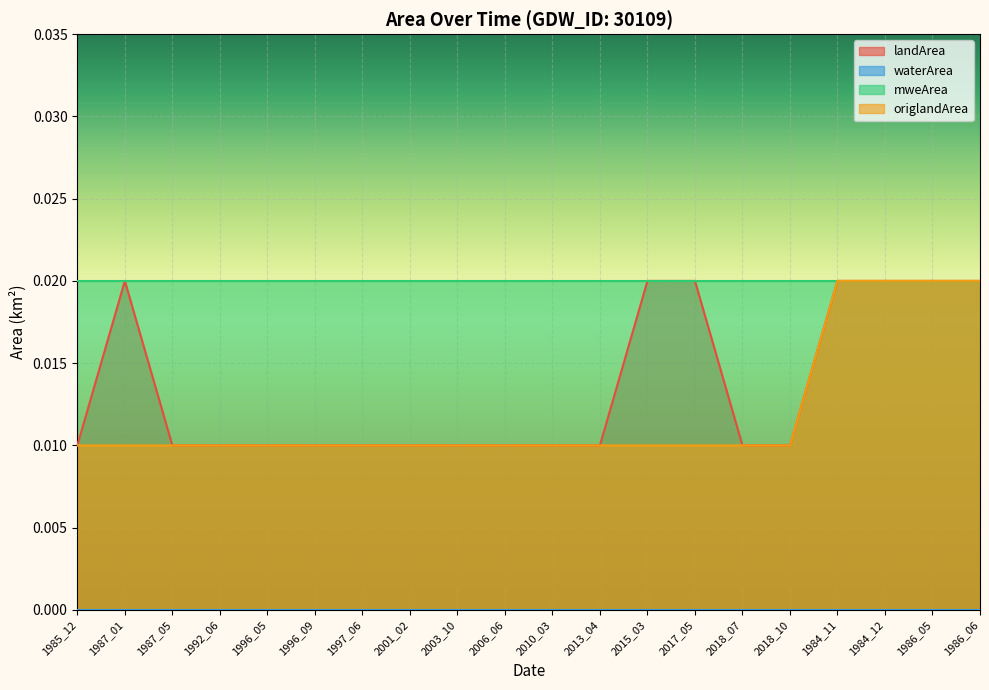

What is the label of the 6th point from the left?

1996_09